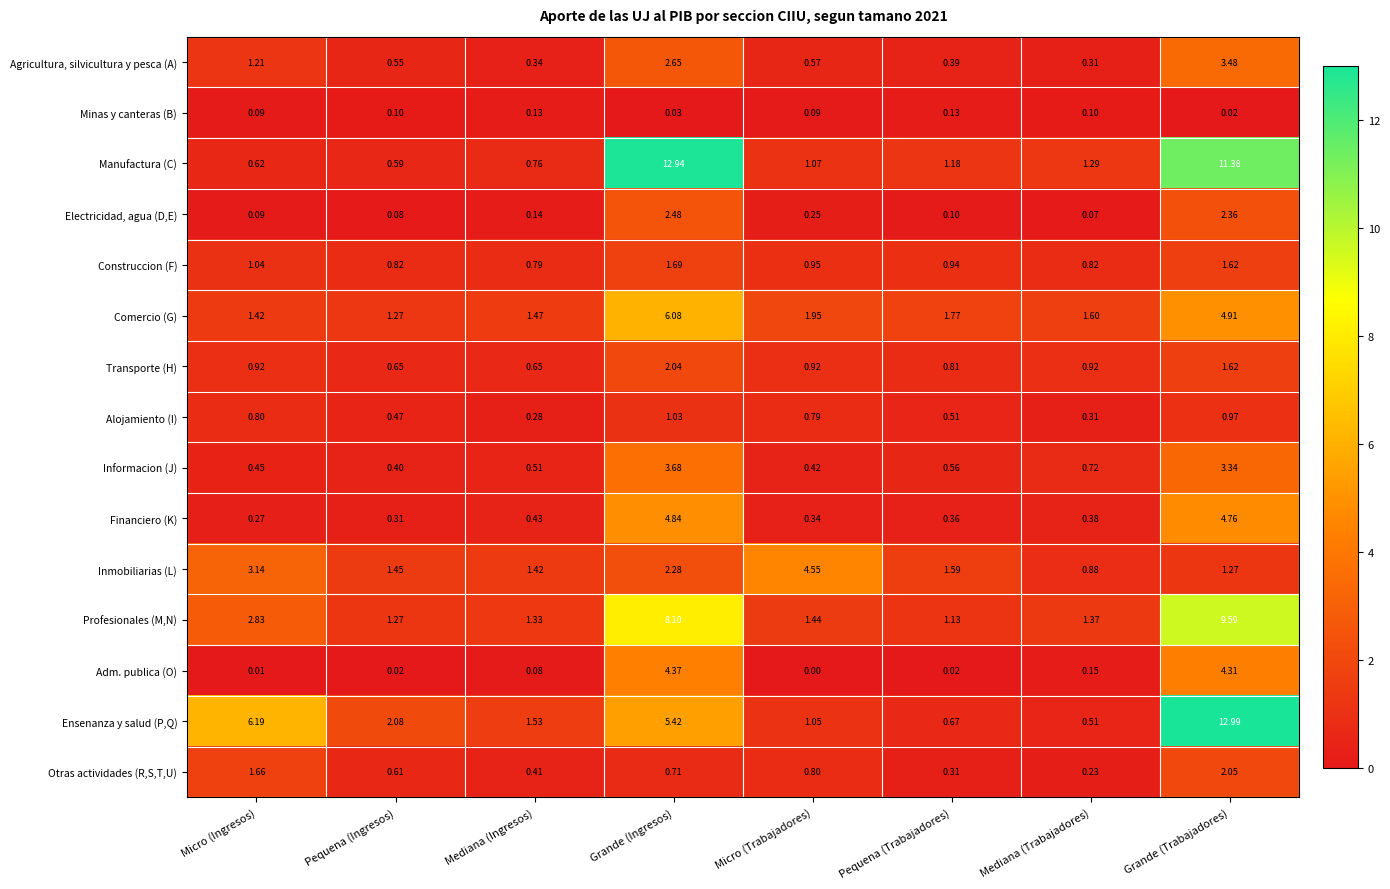

Which category has the highest value in the Alojamiento (I) series?

Grande (Ingresos)